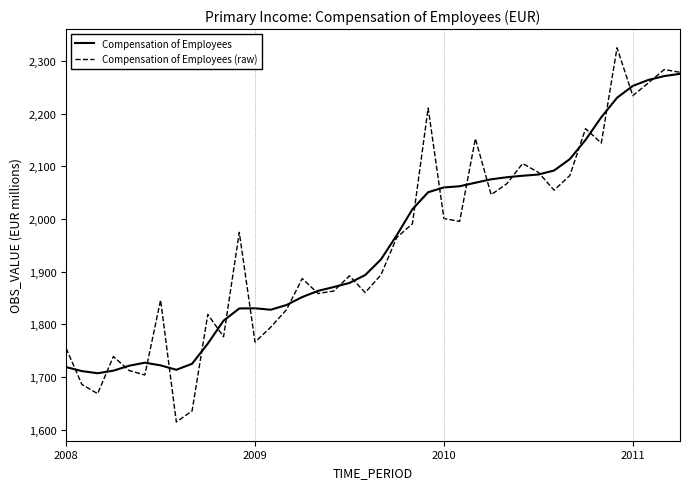

Which series has the widest spread of values?

Compensation of Employees (raw)